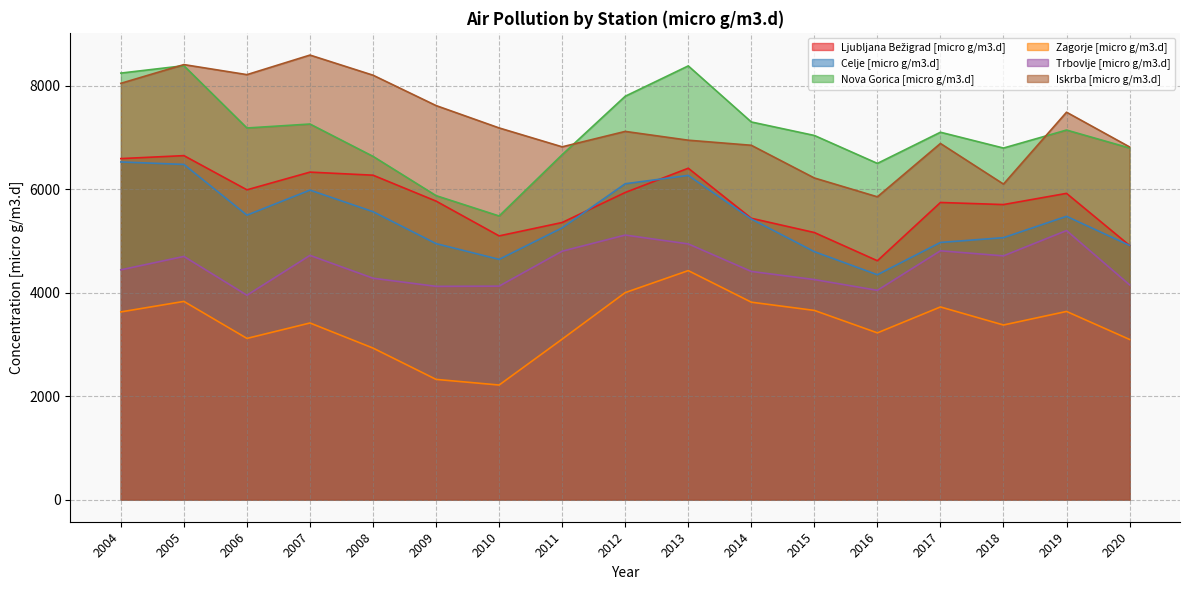

Which series has the widest spread of values?

Nova Gorica [micro g/m3.d]